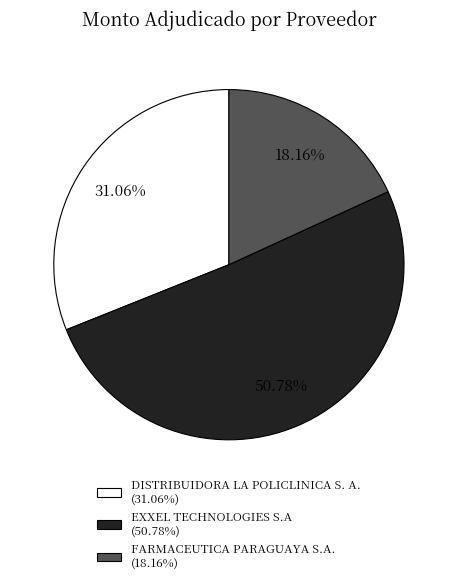

What is the smallest slice in the pie chart?

FARMACEUTICA PARAGUAYA S.A.